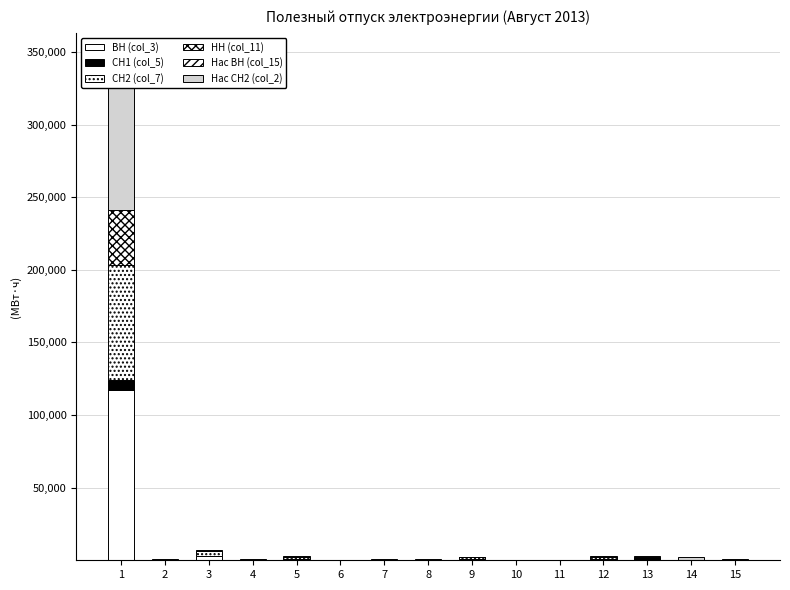

What is the minimum value for Нас СН2 (col_2)?

78.0